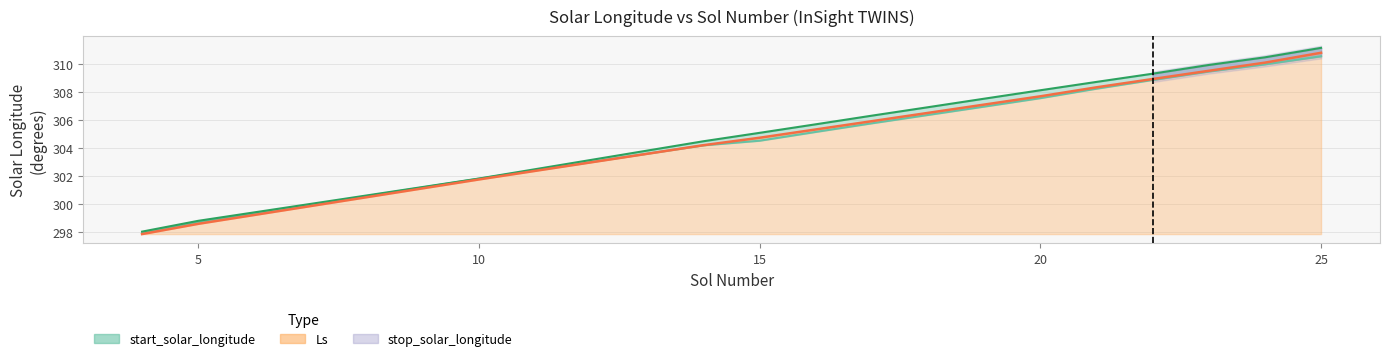

True or false: start_solar_longitude and stop_solar_longitude cross at least once.

False